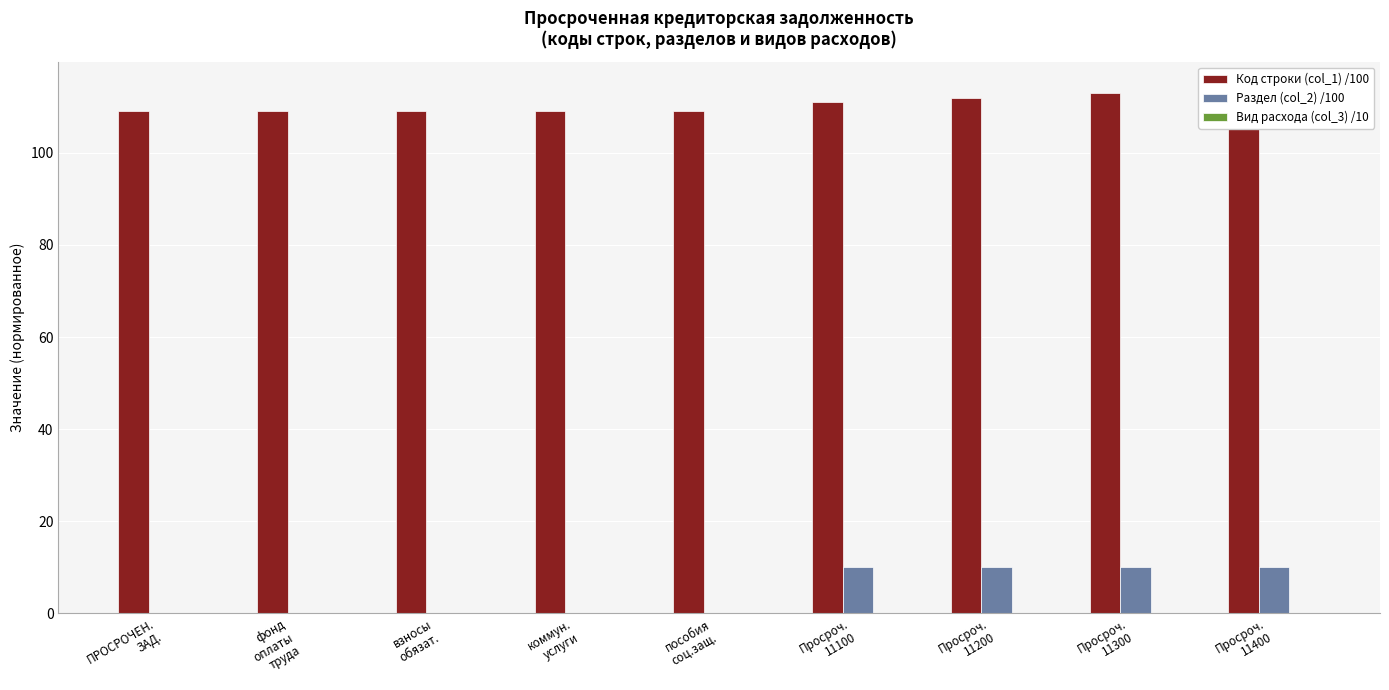

How many categories are shown in the chart?

9